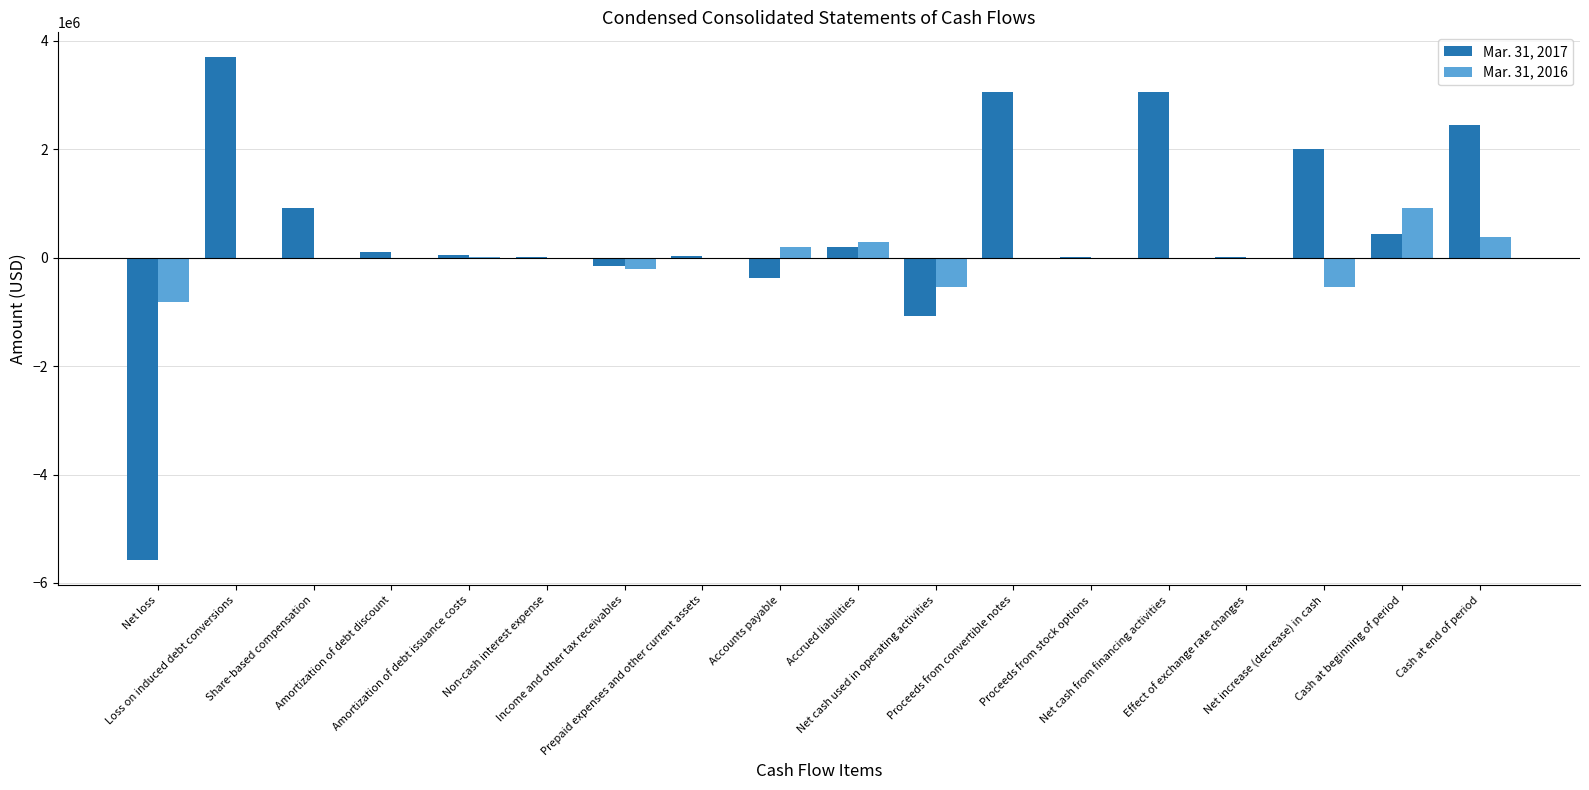

Which series has the largest total across all categories?

Mar. 31, 2017